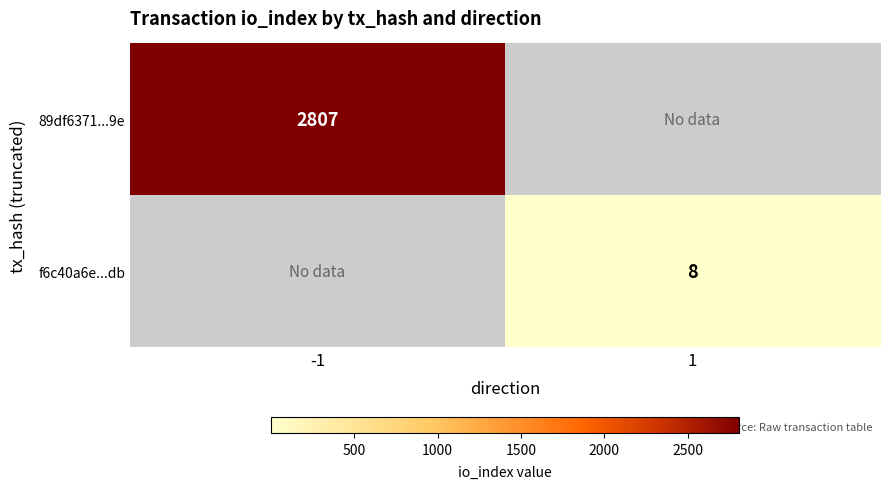

List the labels in order of 89df6371...9e value, smallest first.

1, -1